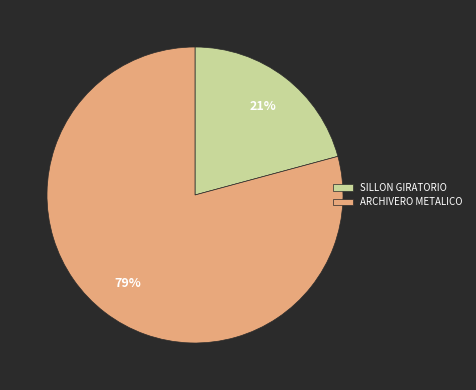

Which slice is the smallest?

SILLON GIRATORIO